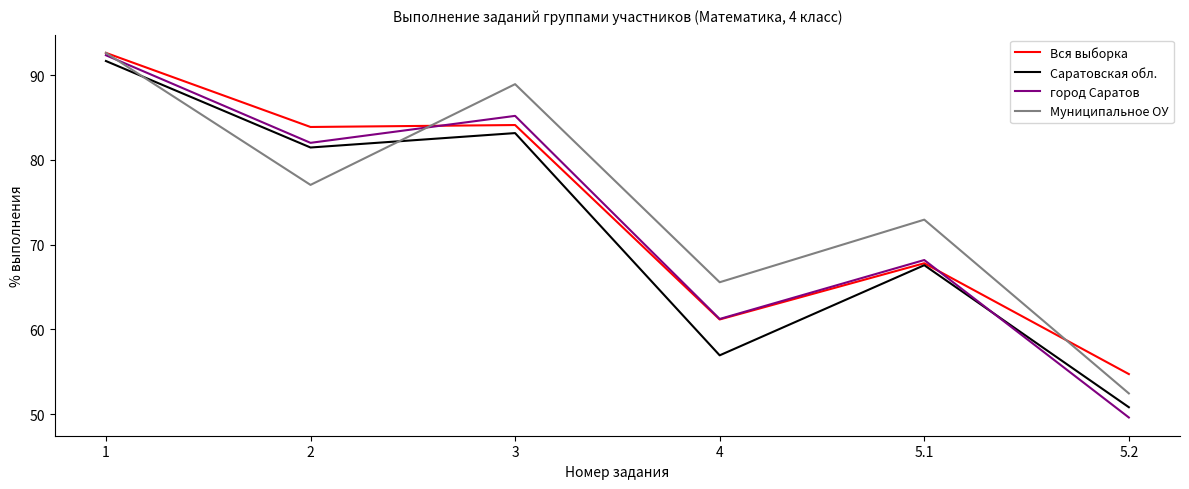

Where does the Муниципальное ОУ series first go above 77?

1